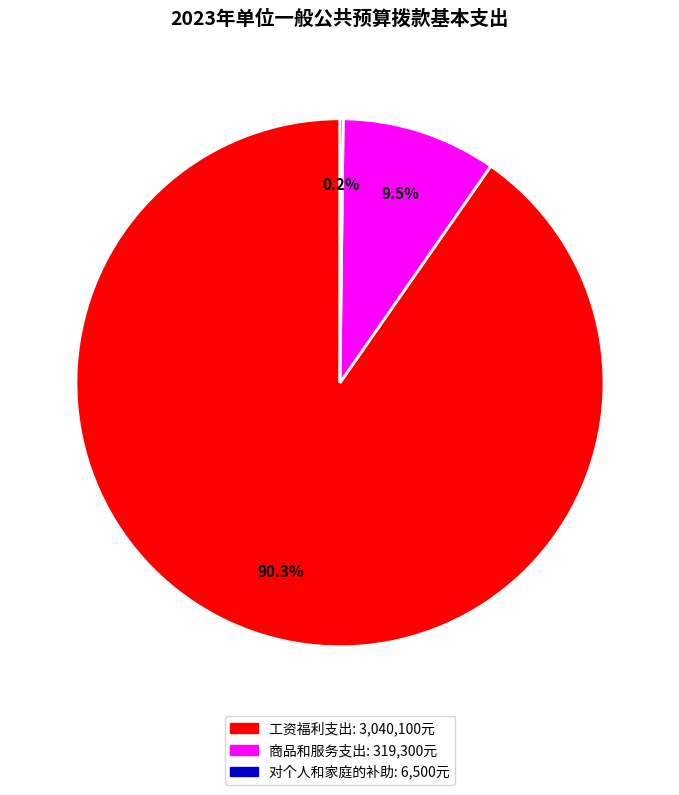

Is it true that 工资福利支出 is 77% of the pie?

False